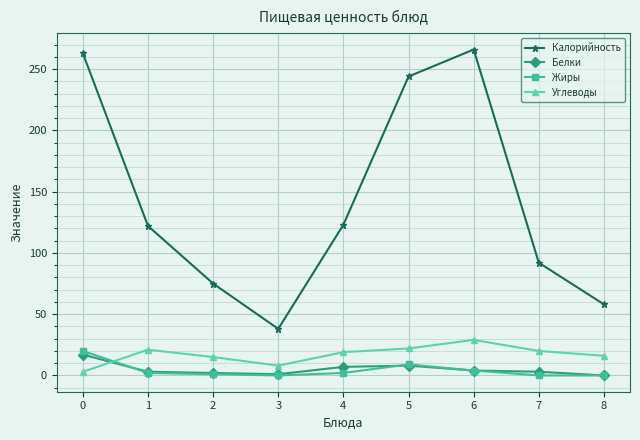

How many data points does each series have?

9